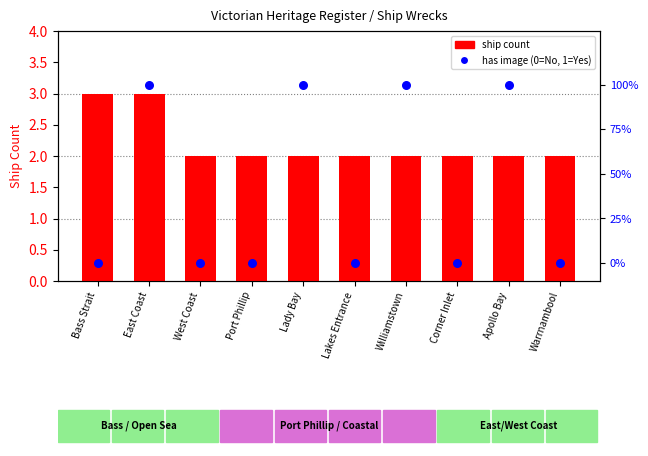

Which has a higher value, Williamstown or Lakes Entrance?

Williamstown